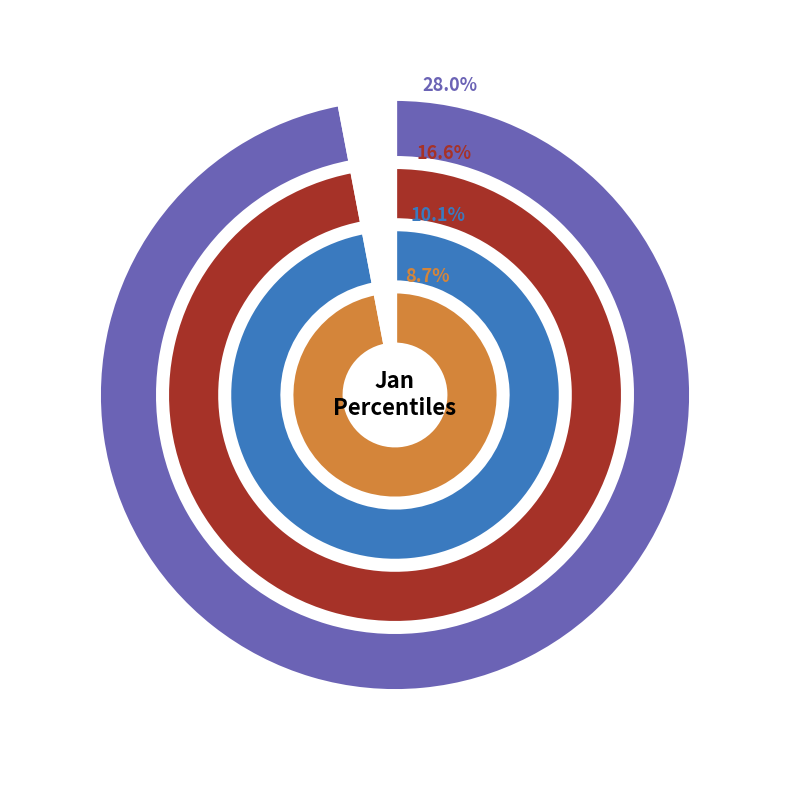

What percentage is the pct25 slice, to the nearest percent?

10%